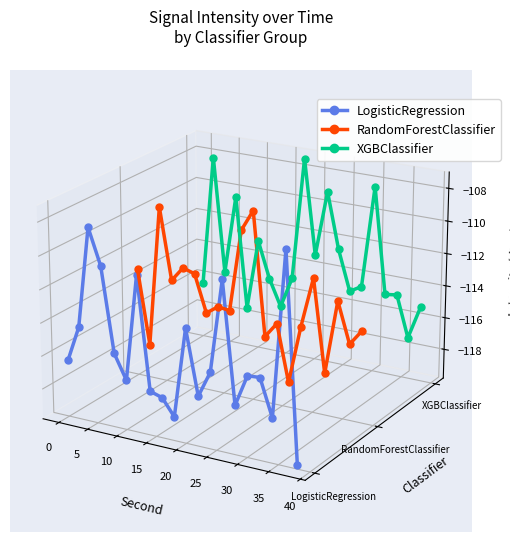

List the series in order of their peak value, highest first.

XGBClassifier, RandomForestClassifier, LogisticRegression